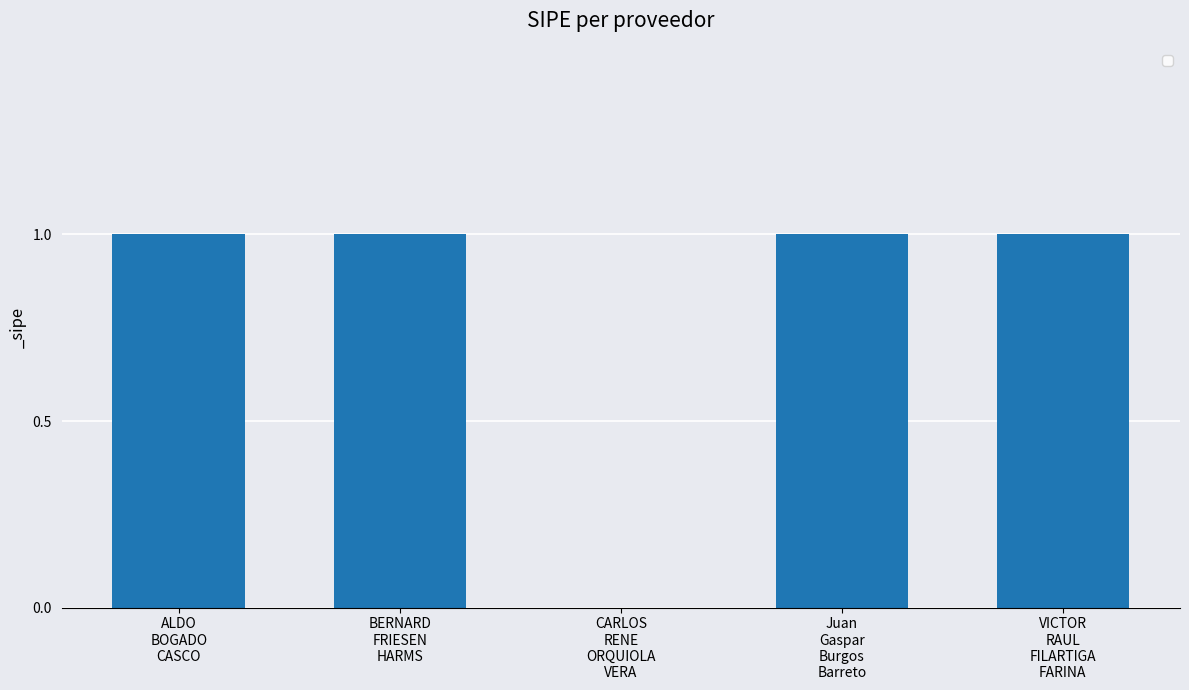

What is the maximum value shown in the chart?

1